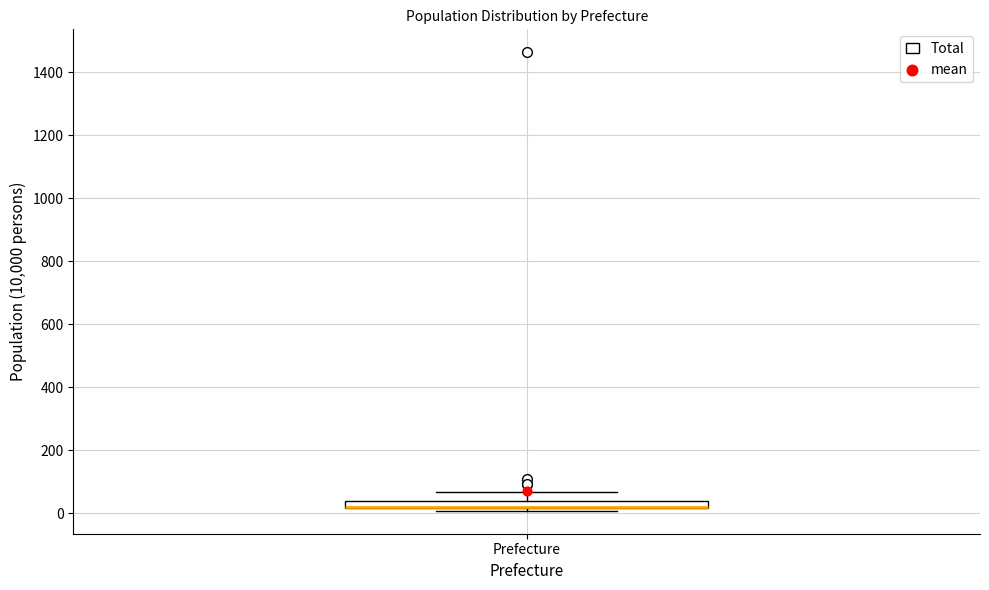

Where is the lower edge of the box for Prefecture on the y-axis? The values are not printed on the chart, so give them approximately, as read against the axis.

20